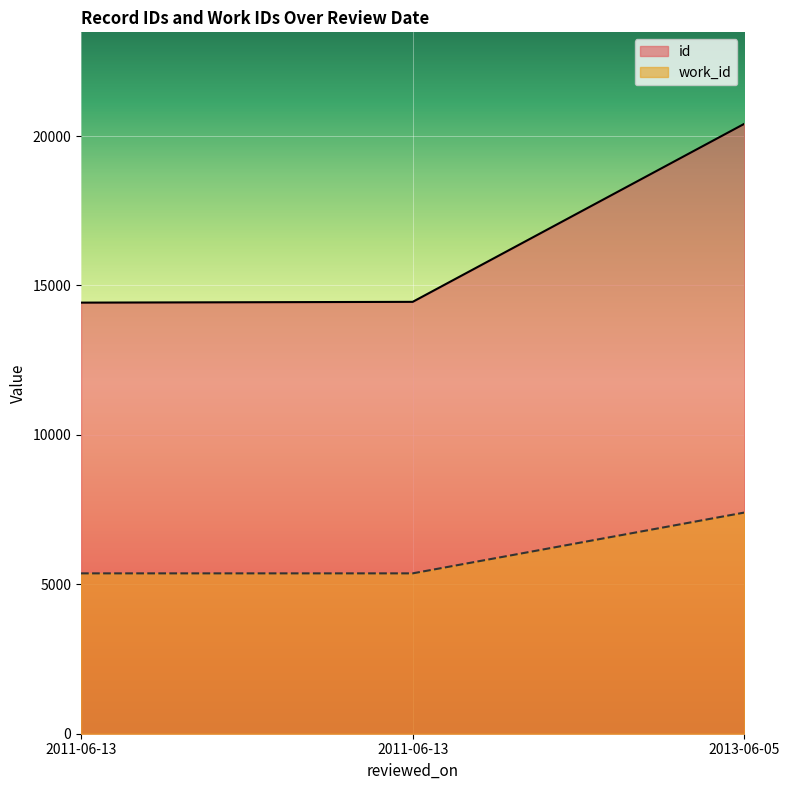

What are all the series names shown in the legend?

id, work_id